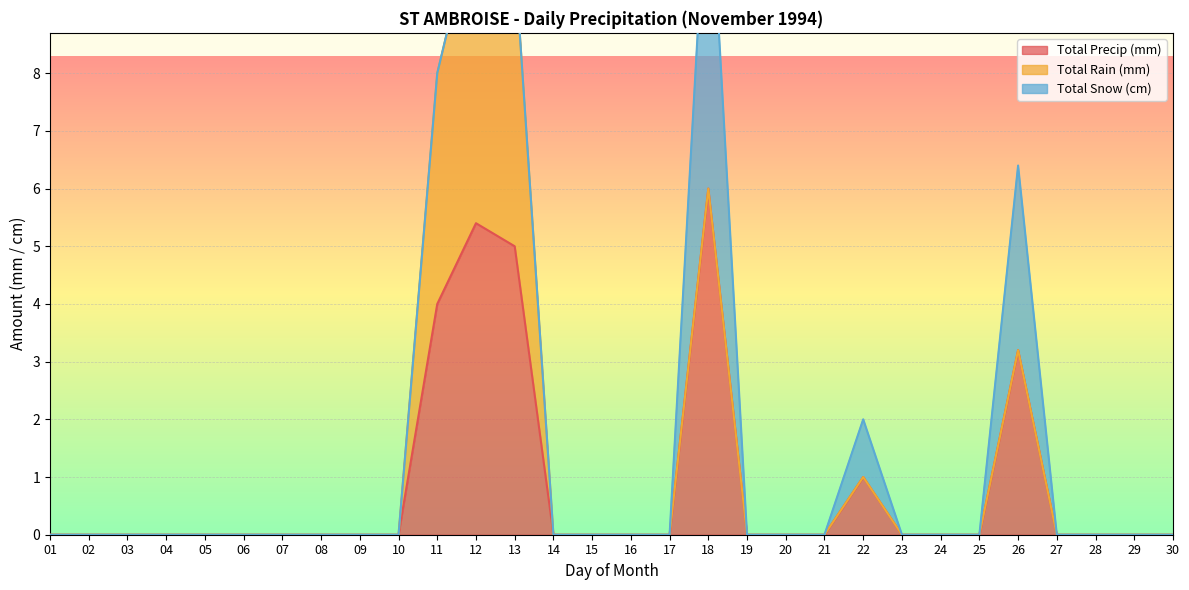

True or false: Total Precip (mm) and Total Rain (mm) intersect in this chart.

False